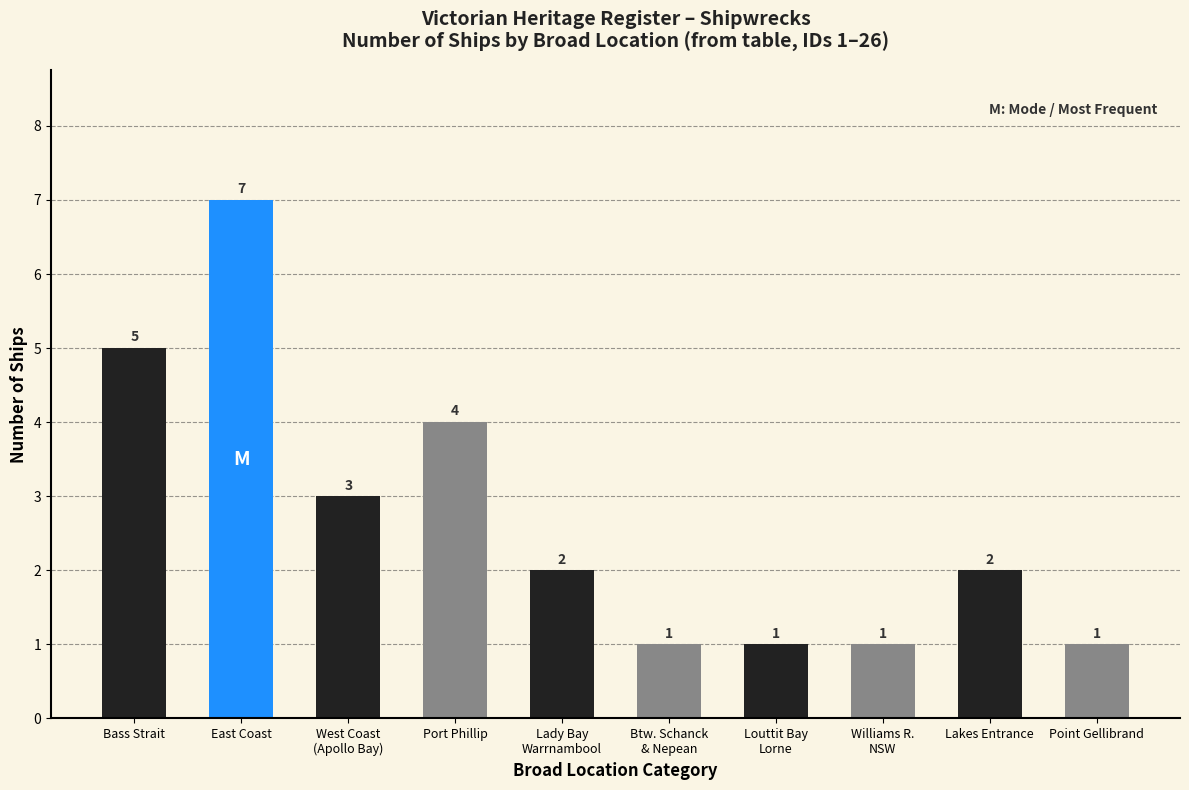

The value at Lady Bay
Warrnambool is 3. True or false?

False